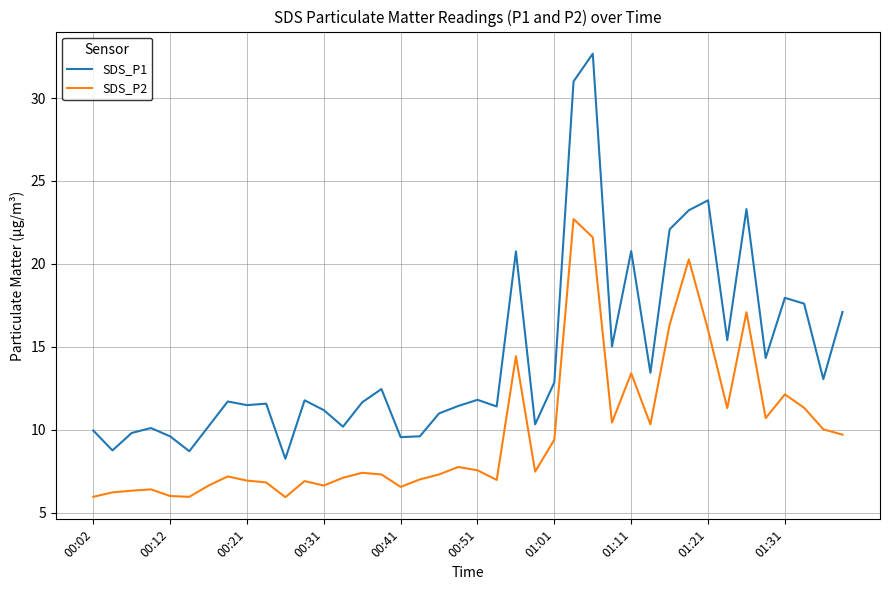

What is the sum of all SDS_P1 values?

576.8